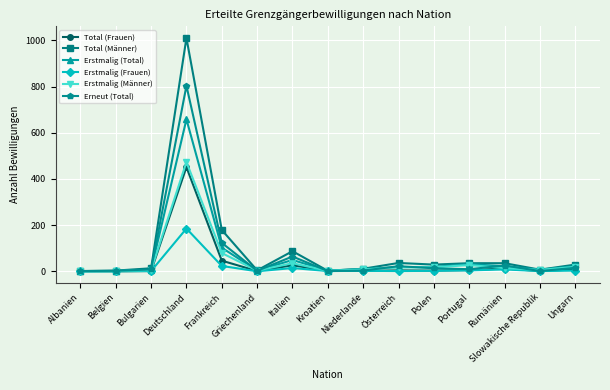

Which category has the highest value in the Erstmalig (Frauen) series?

Deutschland